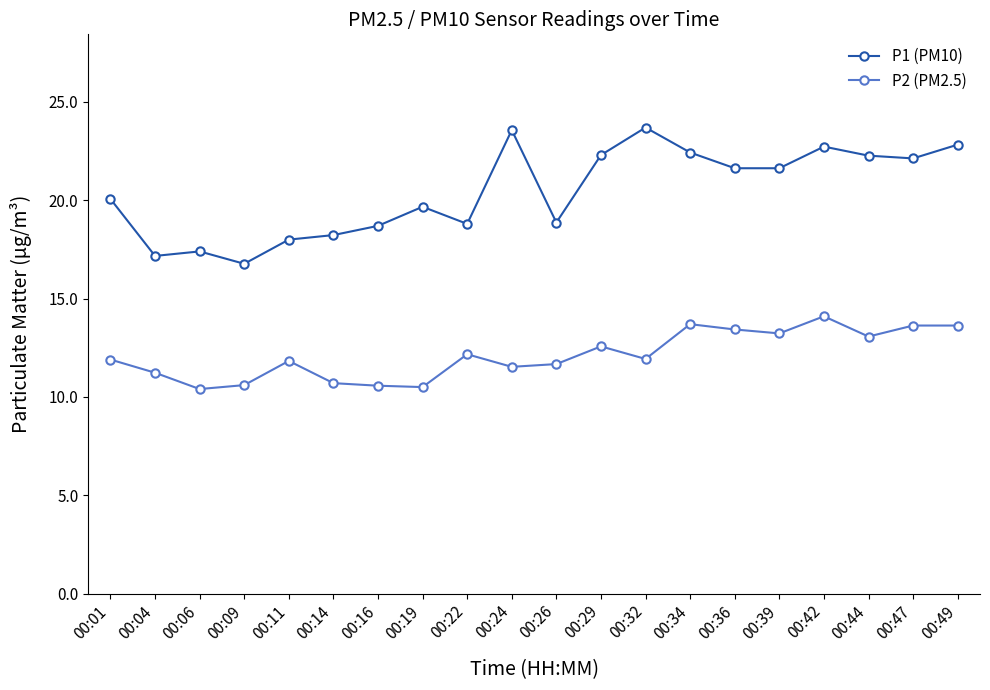

True or false: P2 (PM2.5) has more than 2 points higher than both neighbors.

True